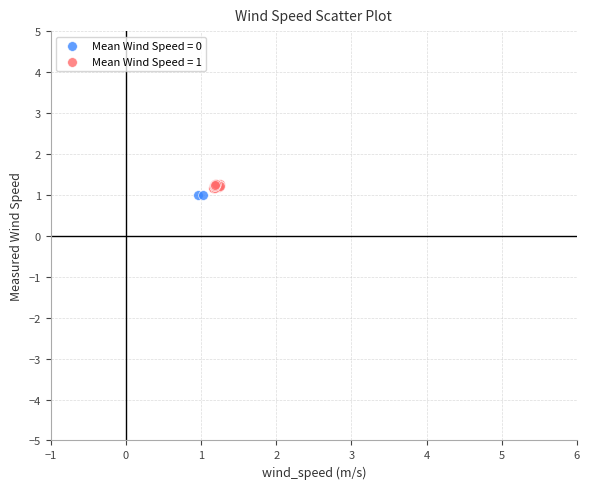

Which series reaches the minimum Y coordinate?

Mean Wind Speed = 0